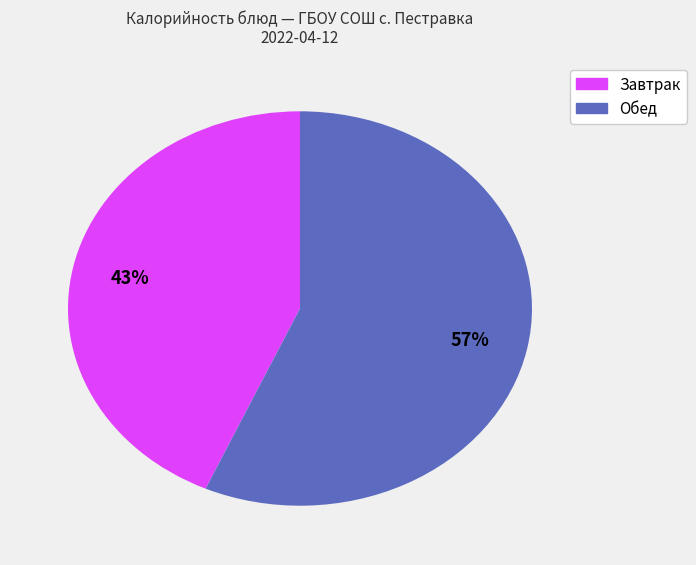

To the nearest percent, what is the average slice percentage?

50%